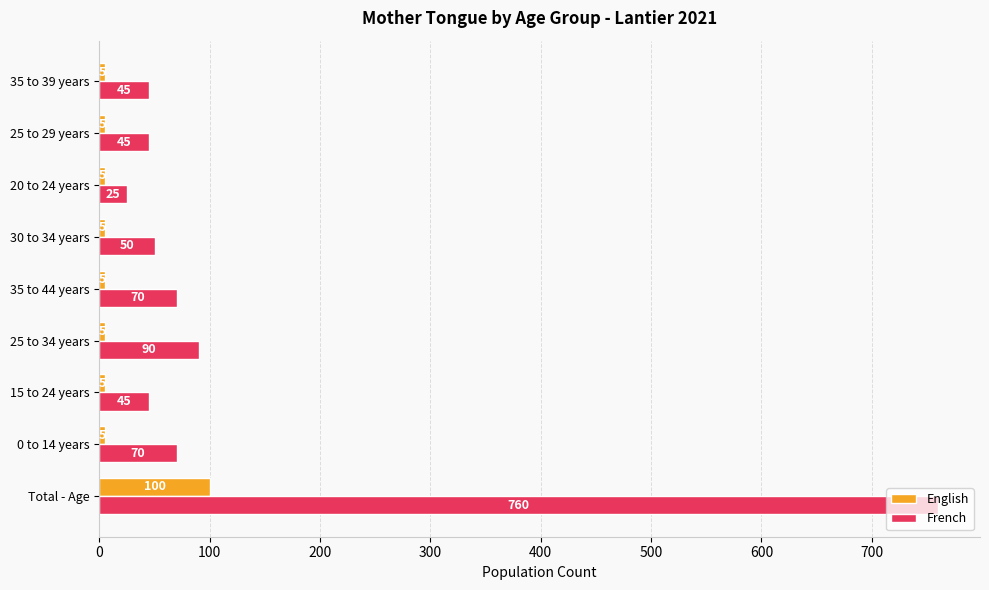

What is the total value across all series at 20 to 24 years?

30